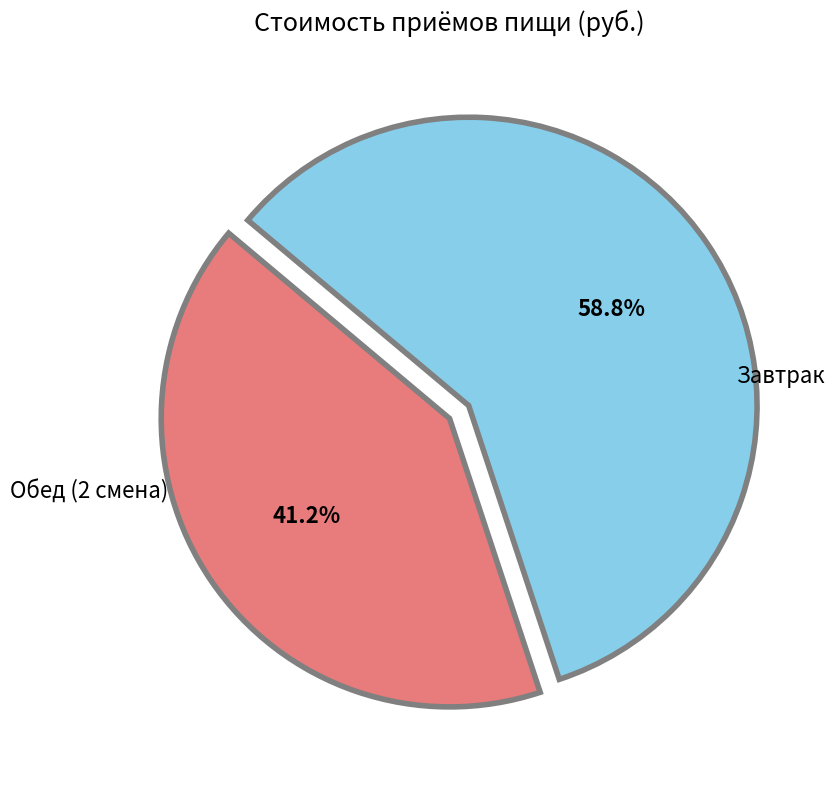

How many segments does this pie chart have?

2